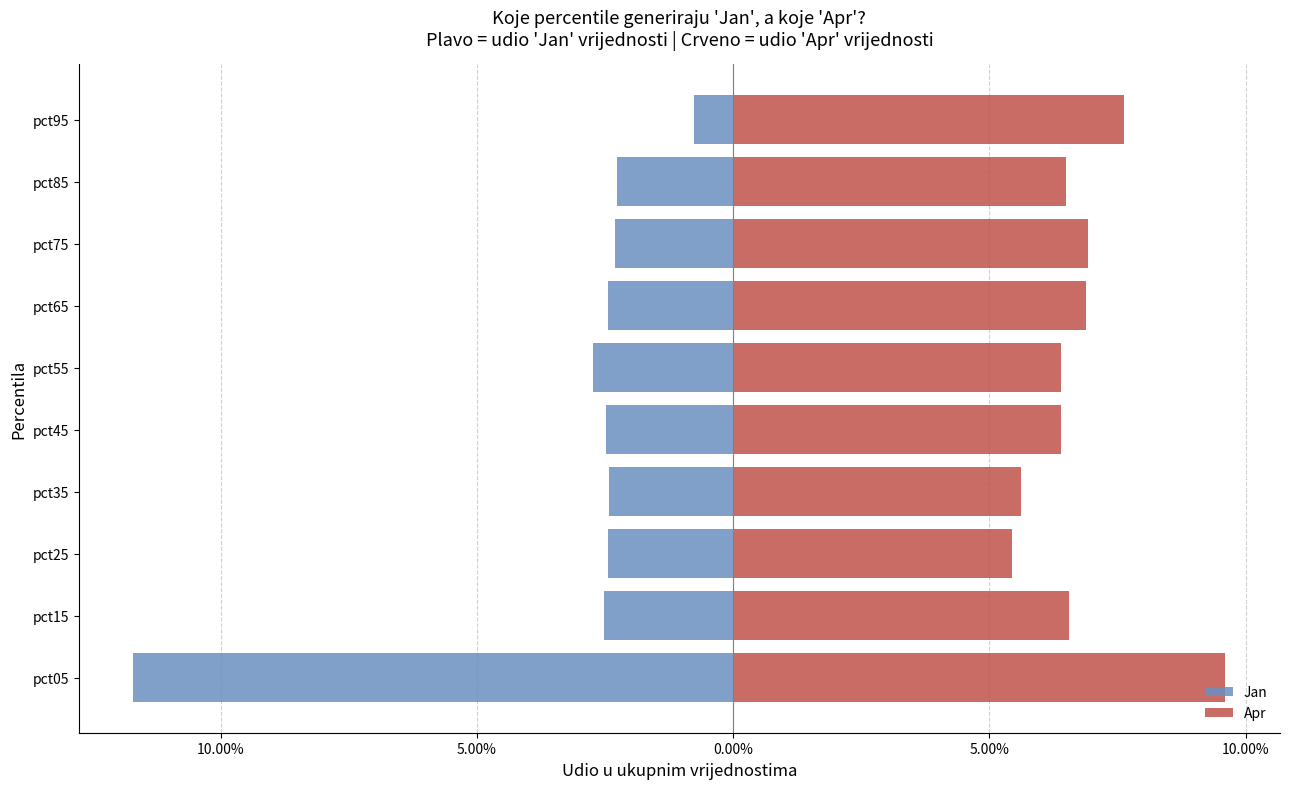

What is the sum of all Apr values?

0.7